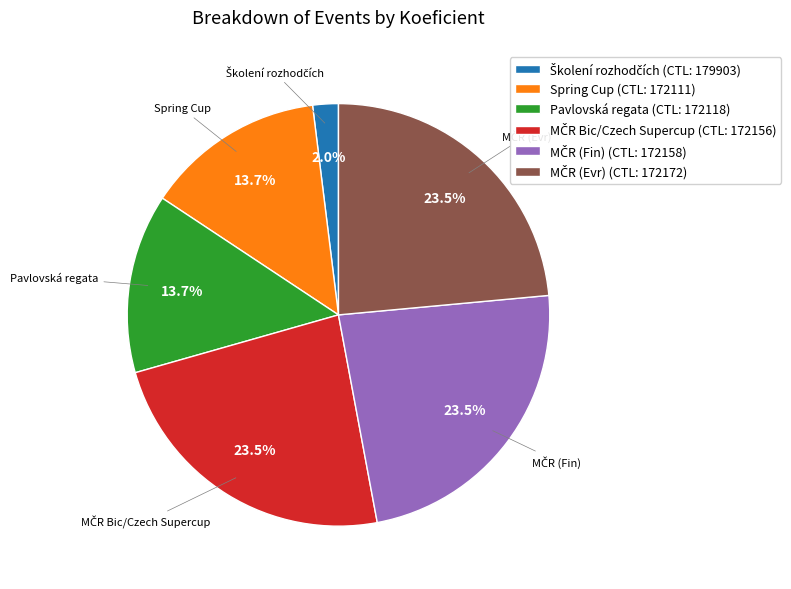

Count the number of slices in the pie.

6